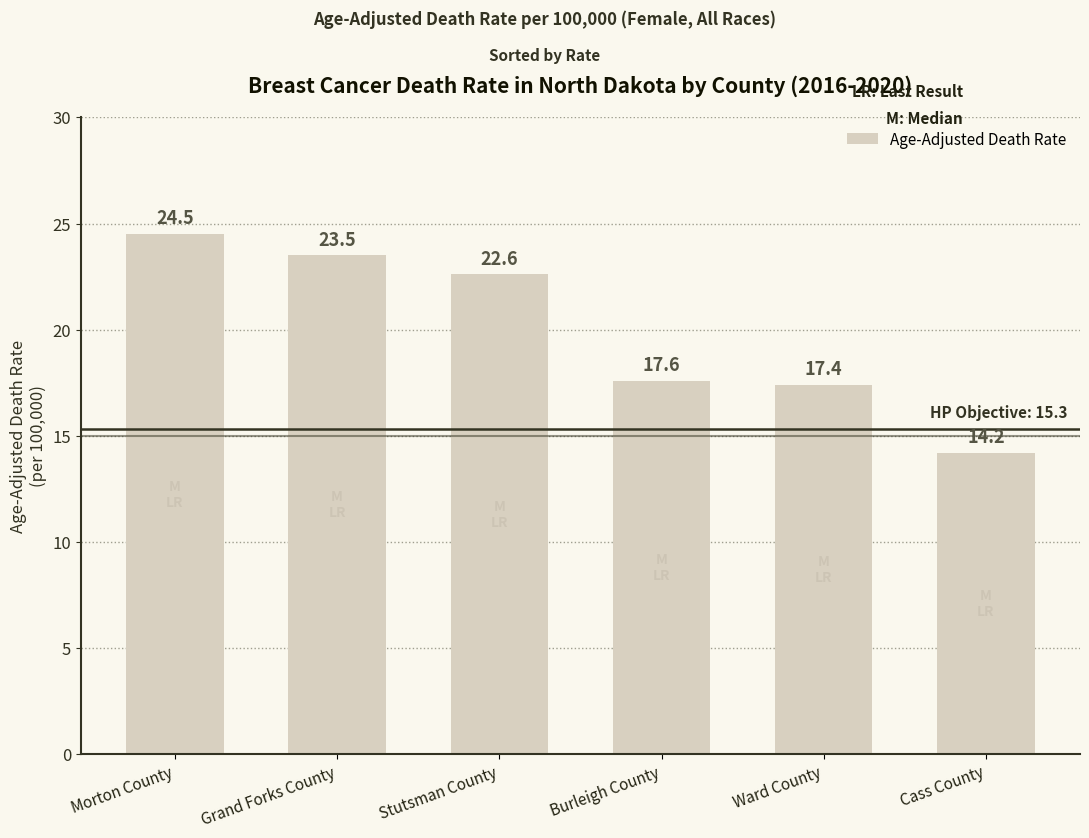

What is the minimum value shown in the chart?

14.2